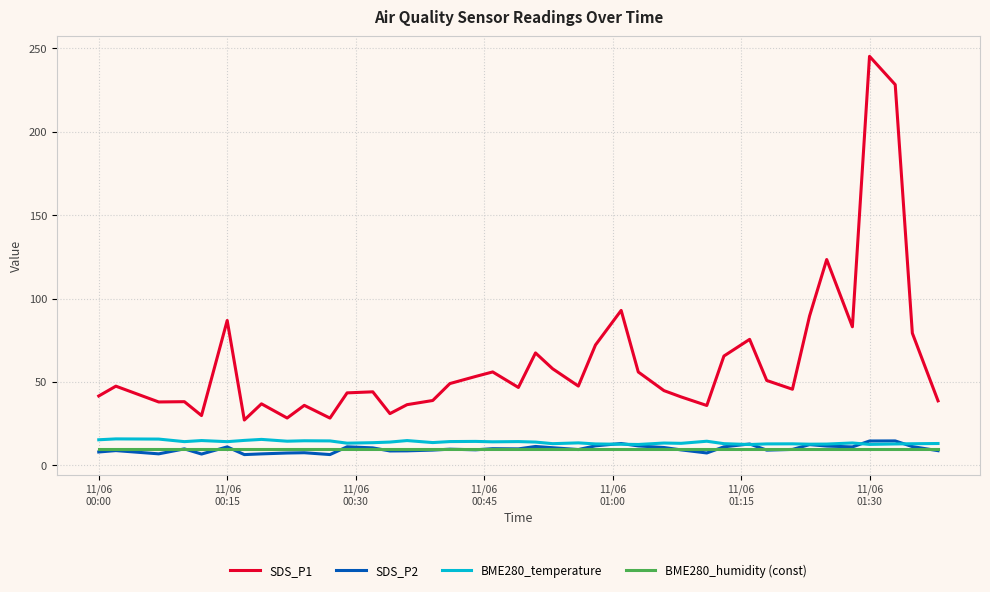

Which series has the widest spread of values?

SDS_P1